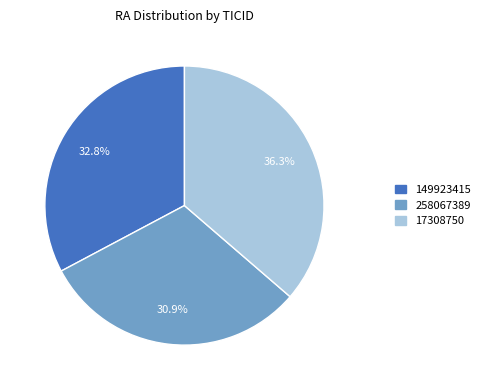

What is the largest slice in the pie chart?

17308750